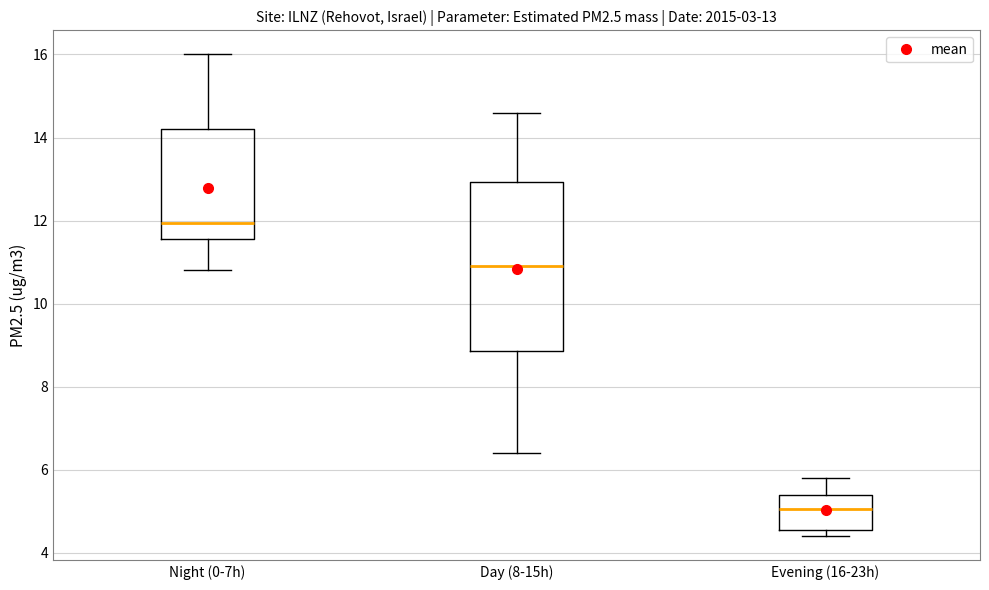

Comparing the boxes themselves (not the whiskers), which one is the tallest?

Day (8-15h)